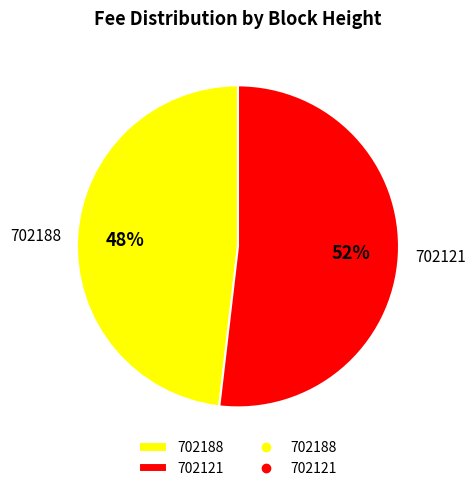

Does any single category account for the majority?

Yes